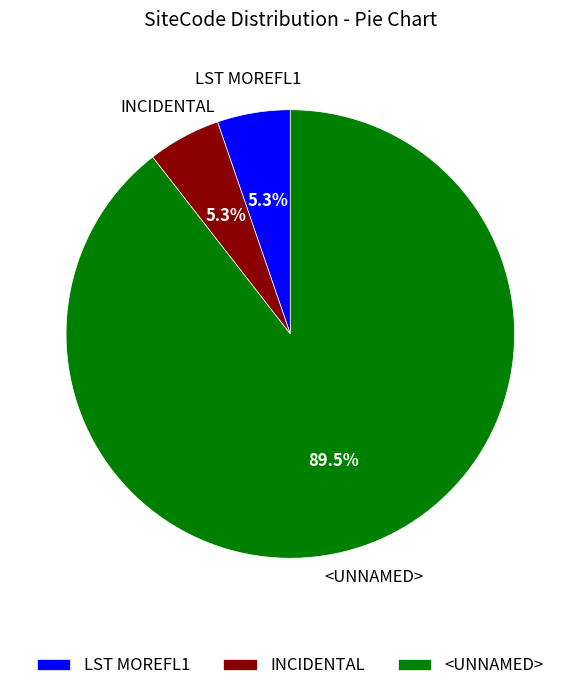

How much of the chart is everything except LST MOREFL1?

94.7%